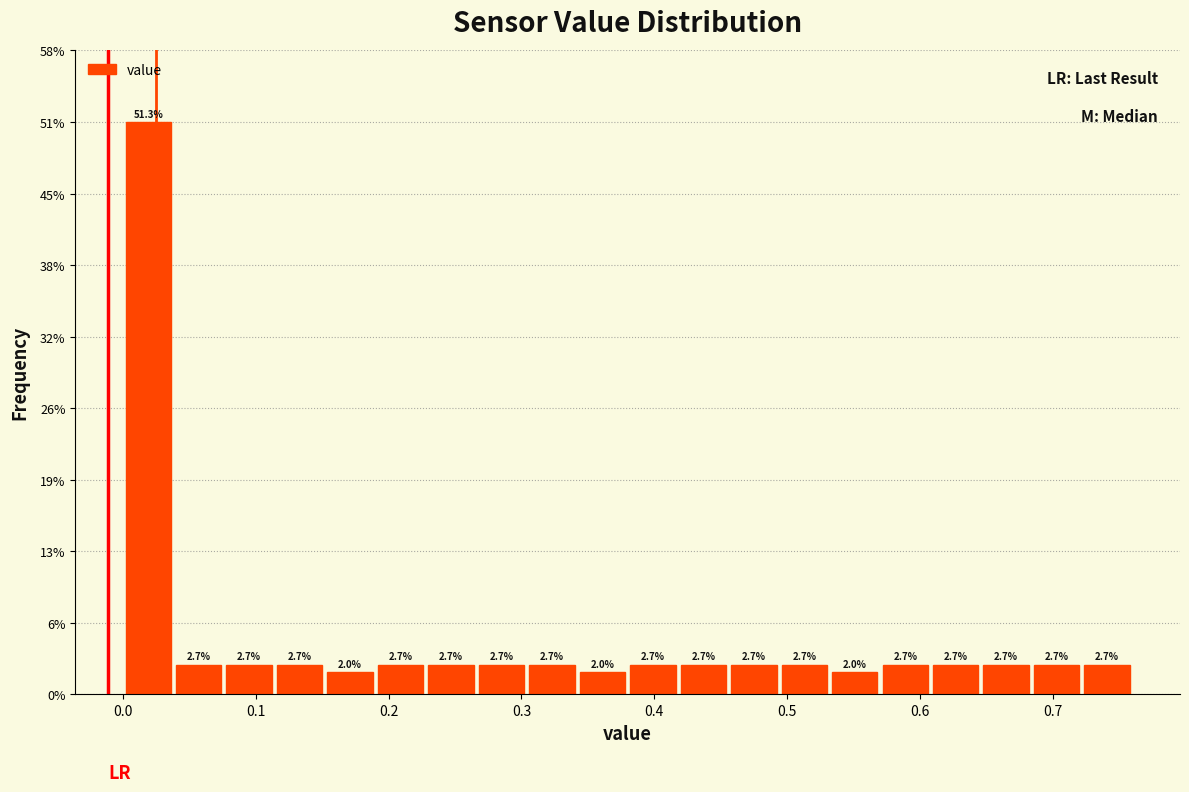

Around what value on the x-axis is the tallest bar? Give the approximate position of its centre, as read against the axis.

0.02